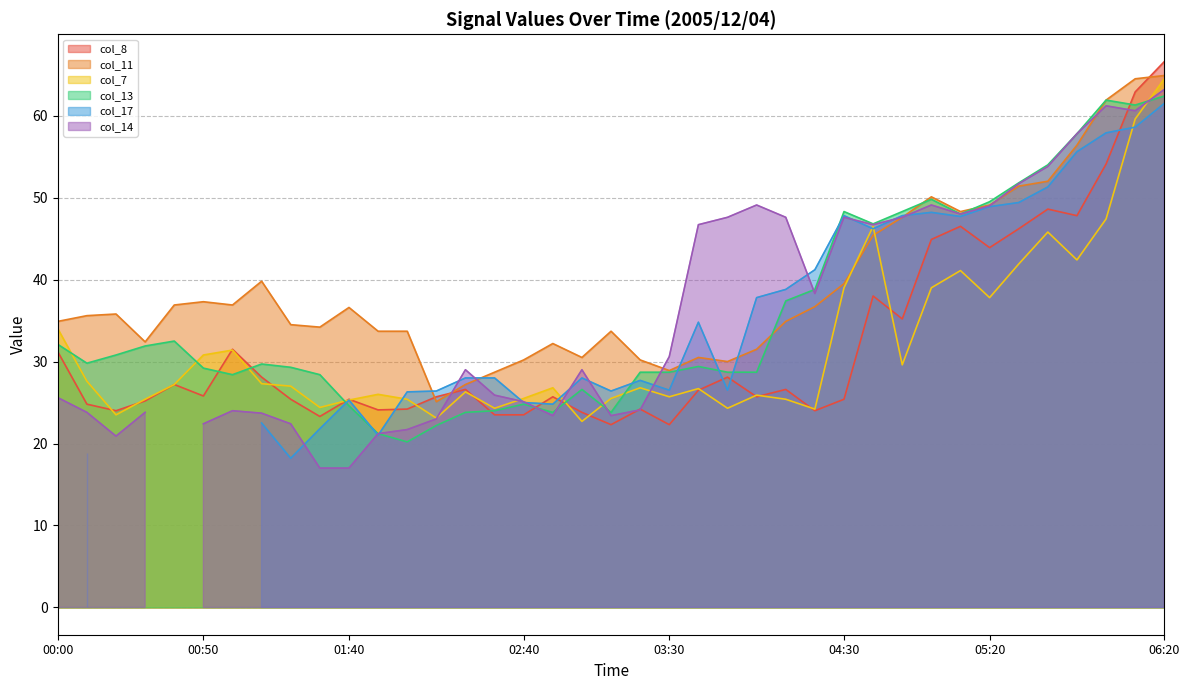

The col_13 series shows 29.2 at 00:50. True or false?

True